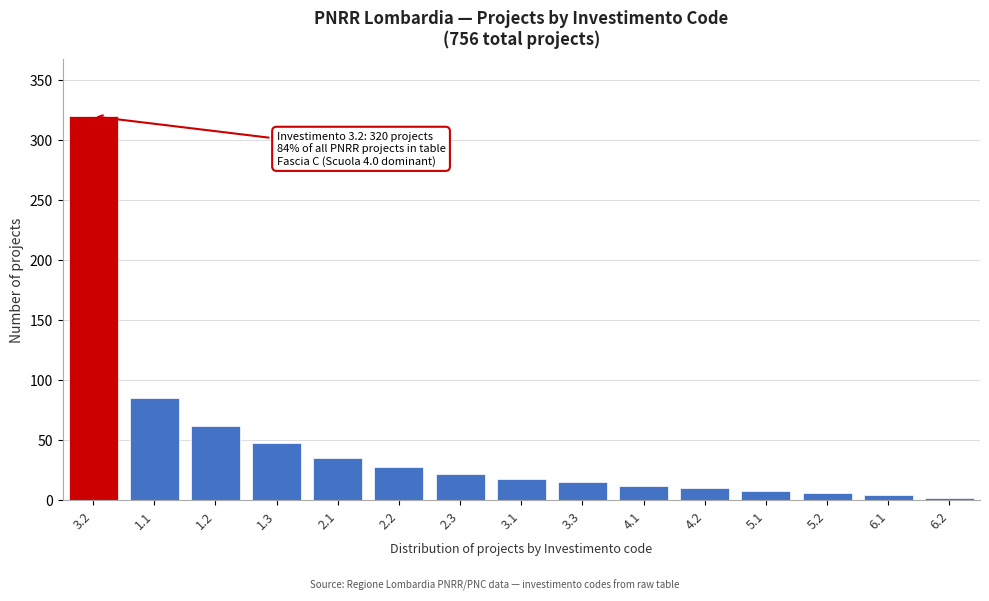

Reading left to right, extract all data points from this chart.

320	85	62	48	35	28	22	18	15	12	10	8	6	4	2